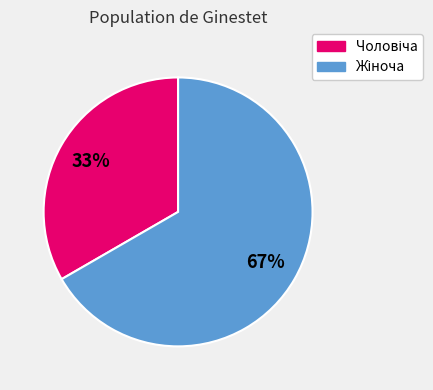

To the nearest percent, what is the average slice percentage?

50%